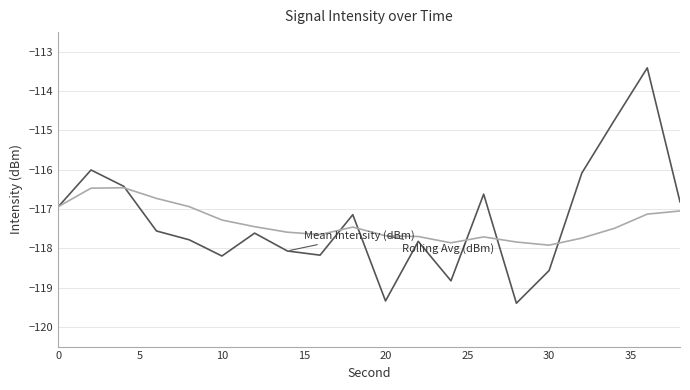

What is the smallest value displayed?

-119.4